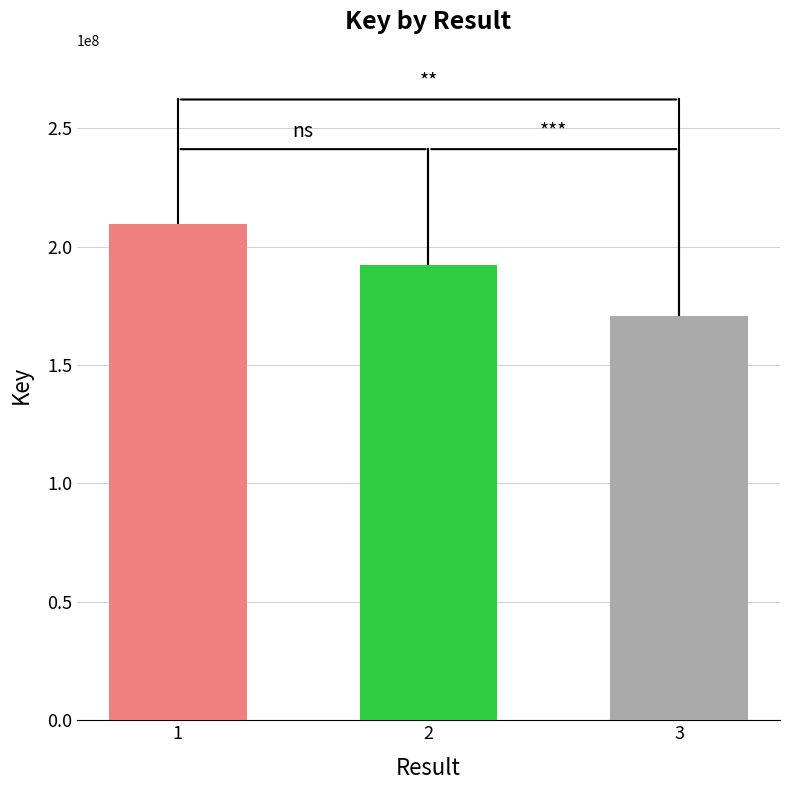

What is the change in value from 1 to 3?

-39185678